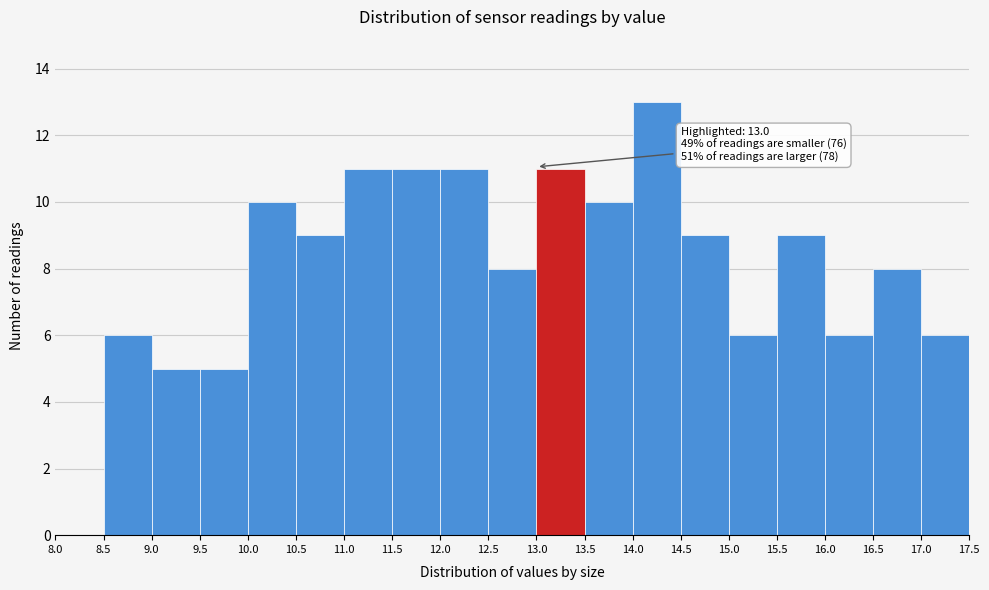

Over which range of the x-axis is the bar tallest?

14.0 to 14.5